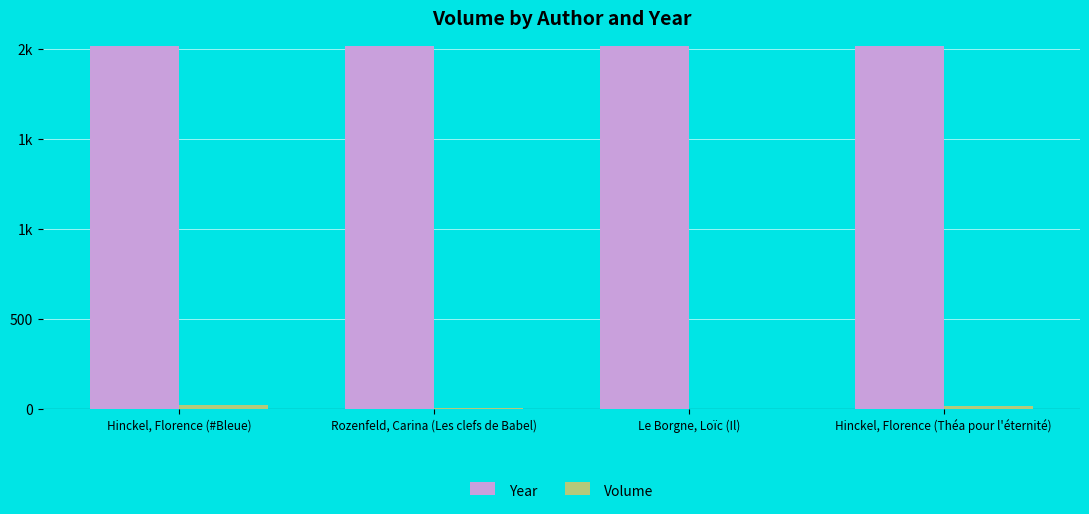

How many Year values are between 2015 and 2016?

3